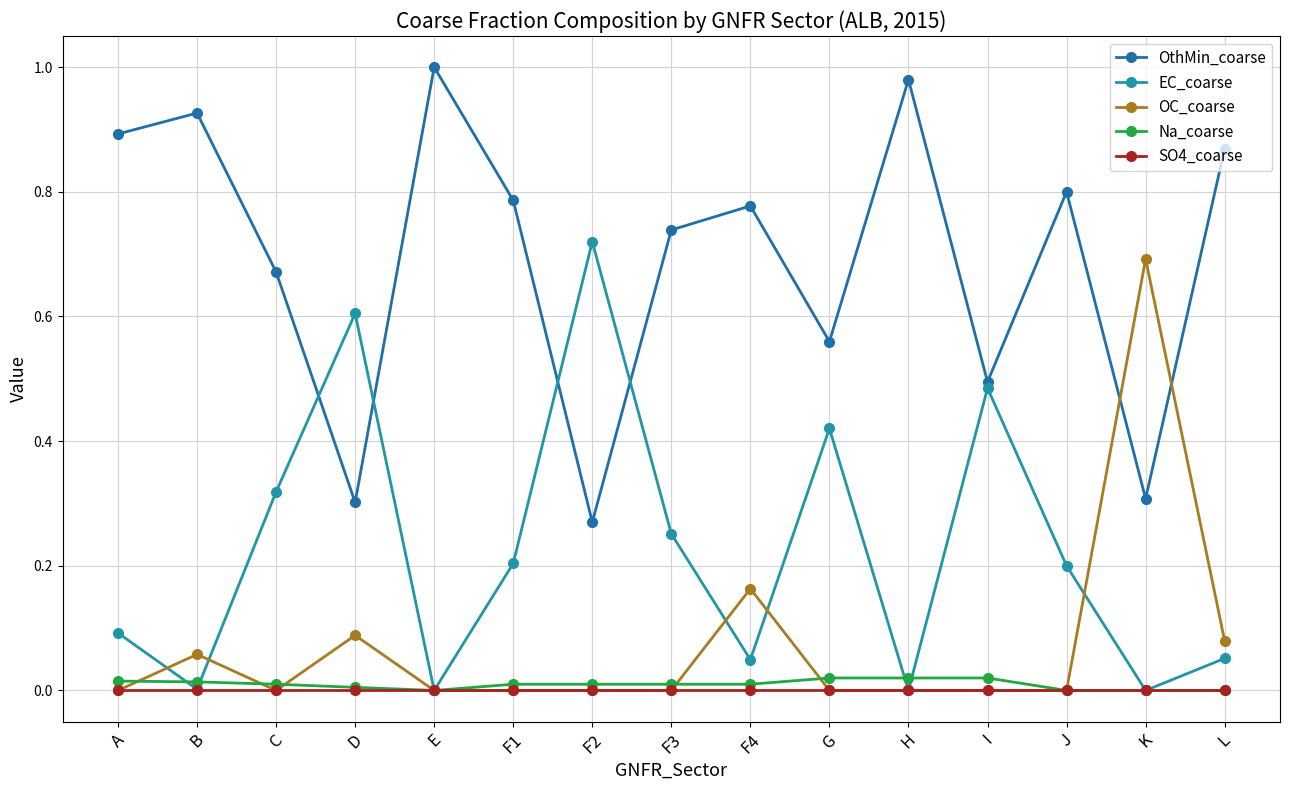

Count the number of categories in the chart.

15